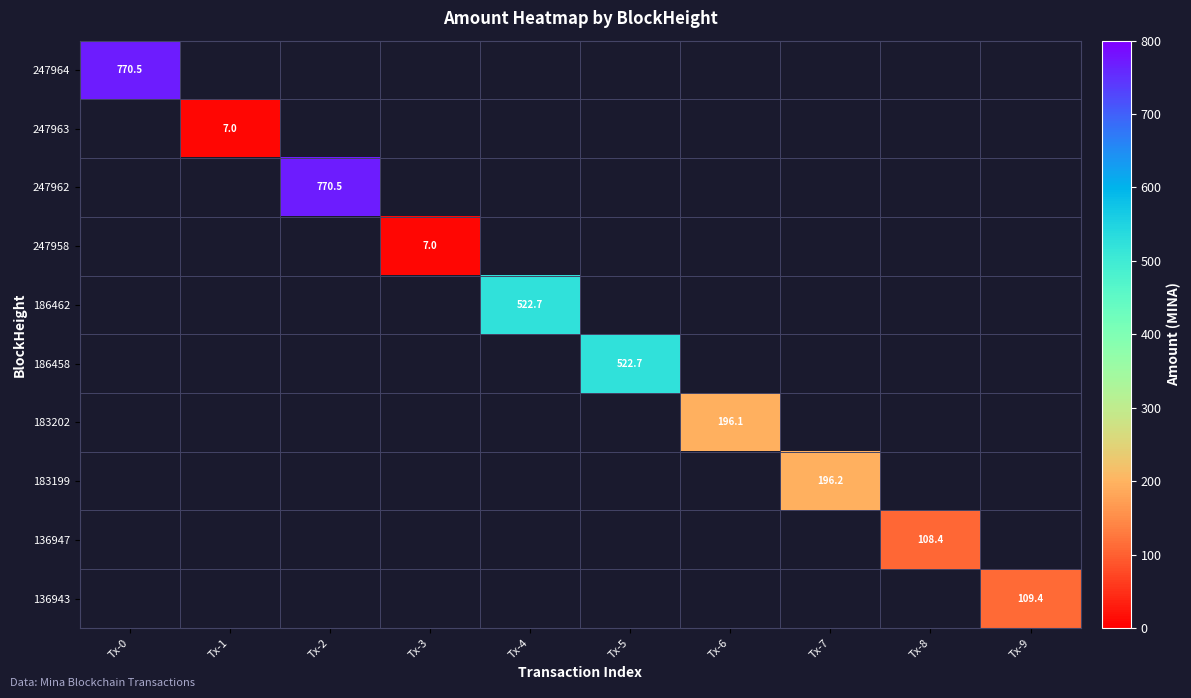

The 186462 series shows 0.0 at Tx-1. True or false?

True